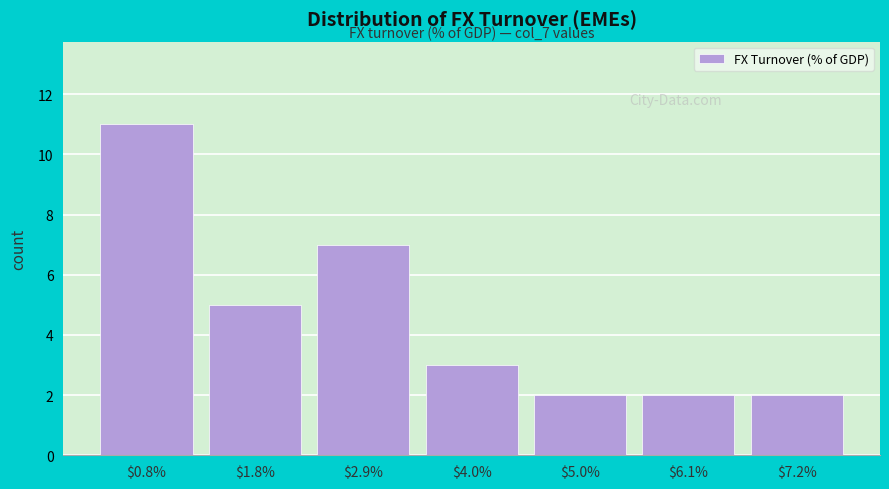

Which range on the x-axis has the tallest bar?

0.2 to 1.2